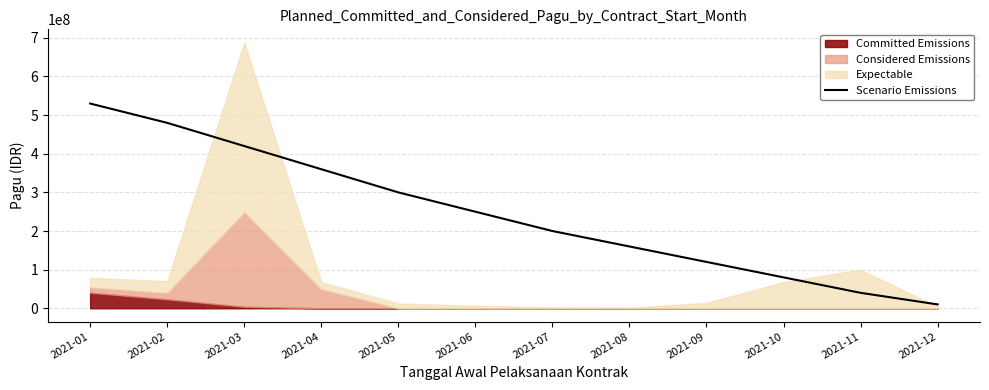

What is the value of the 10th point from the left?

80000000